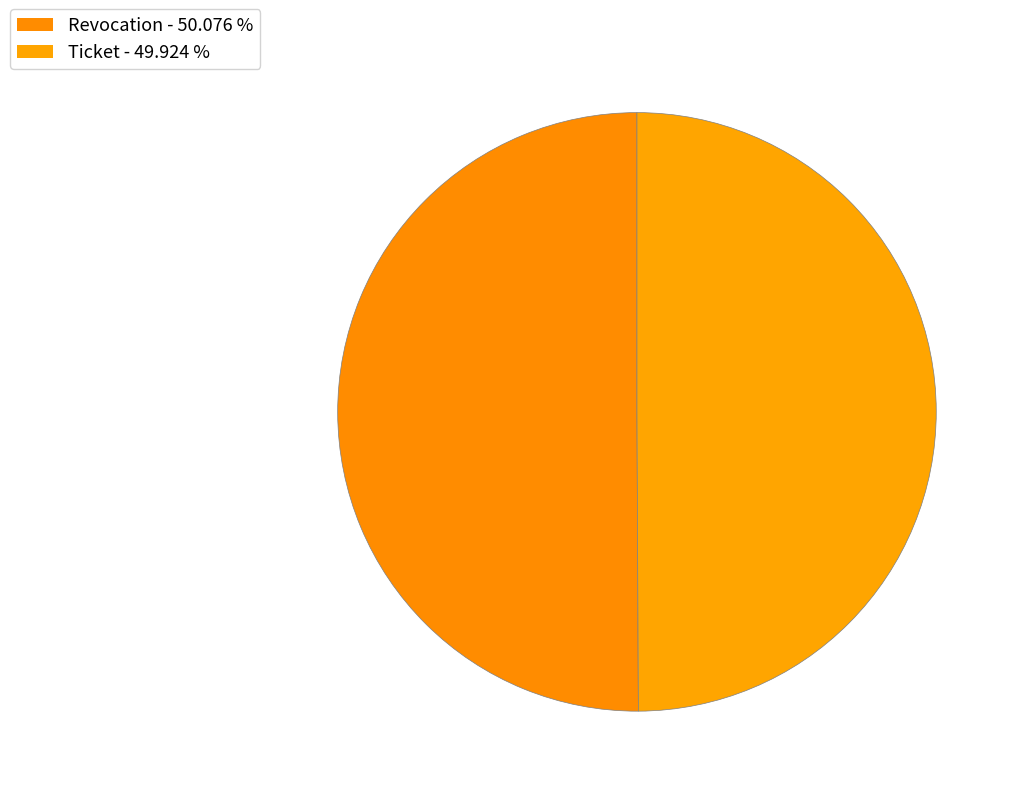

How many segments does this pie chart have?

2